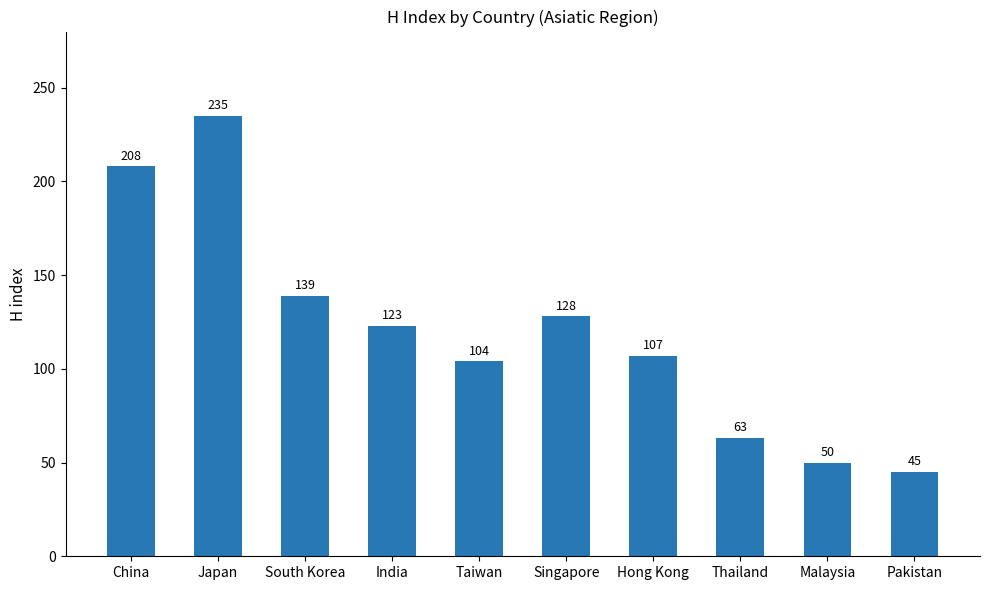

What is the smallest value displayed?

45